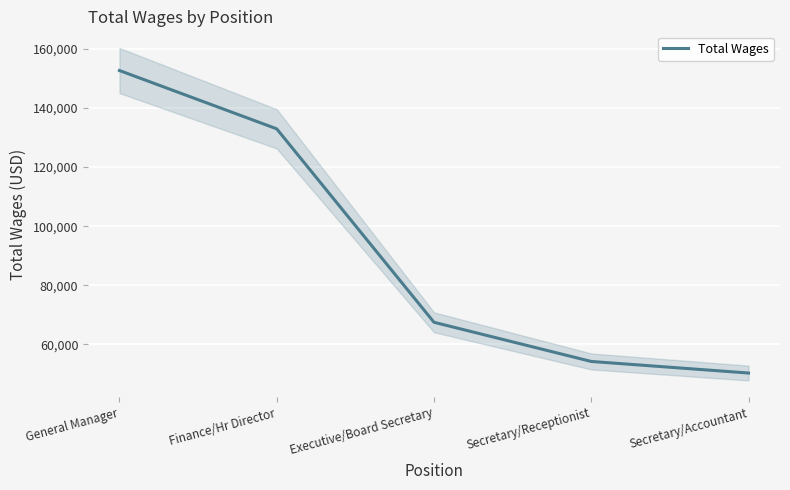

At which label is the value closest to 101490?

Finance/Hr Director